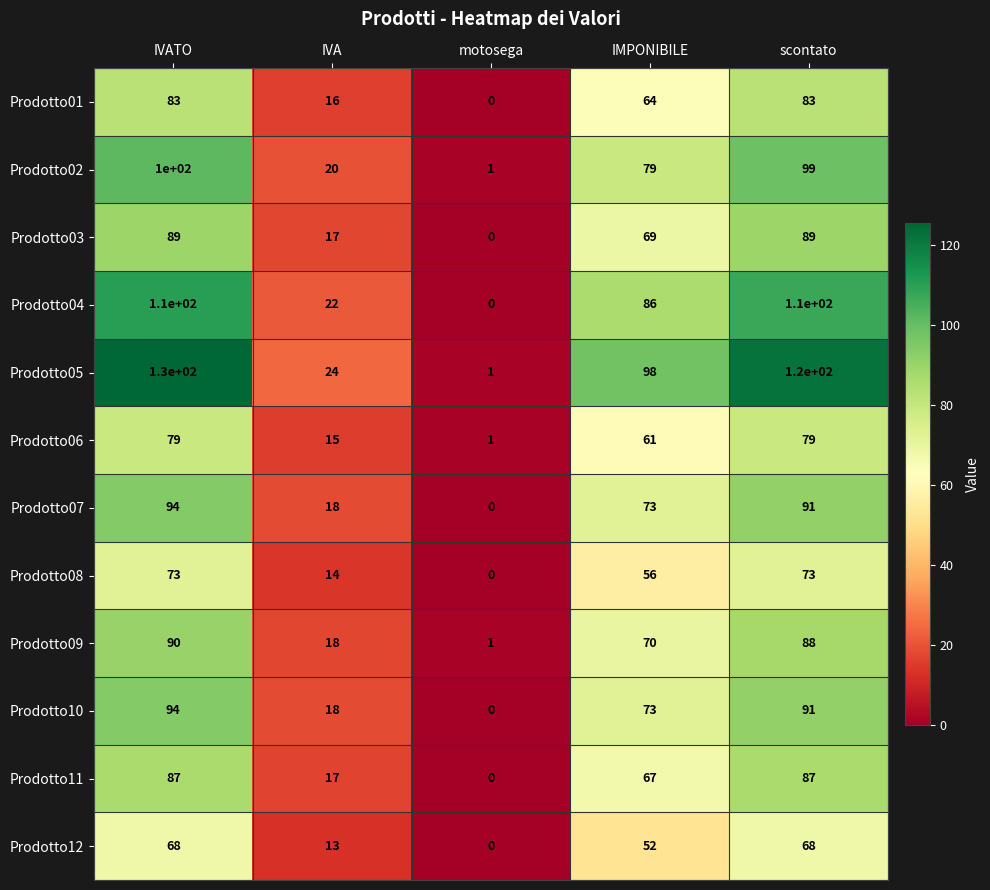

What is the difference between the highest and lowest values at motosega?

1